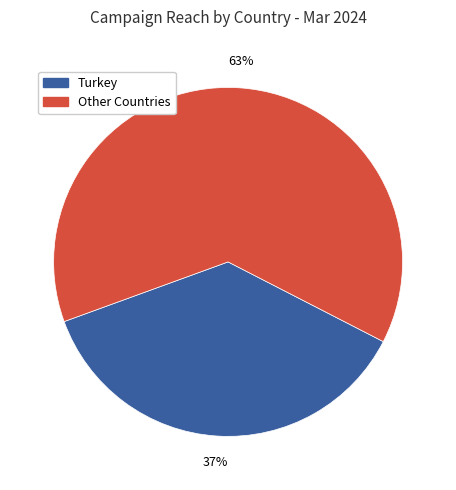

The Other Countries slice represents 63% of the pie. True or false?

True